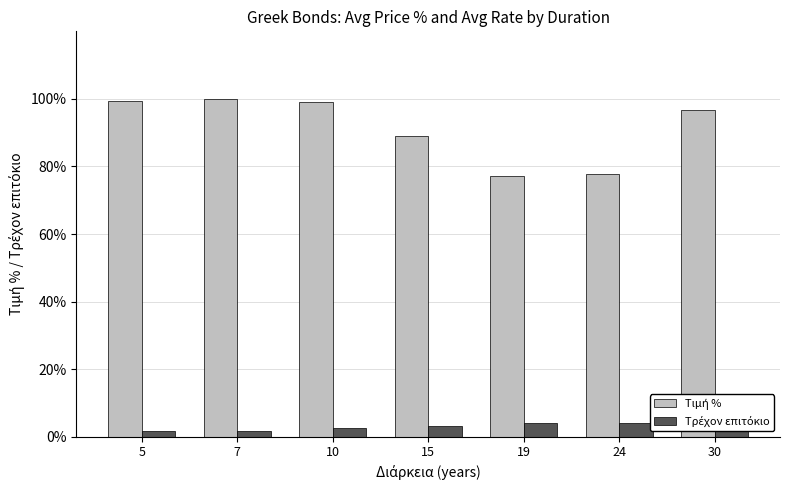

How many bars are there in total?

14